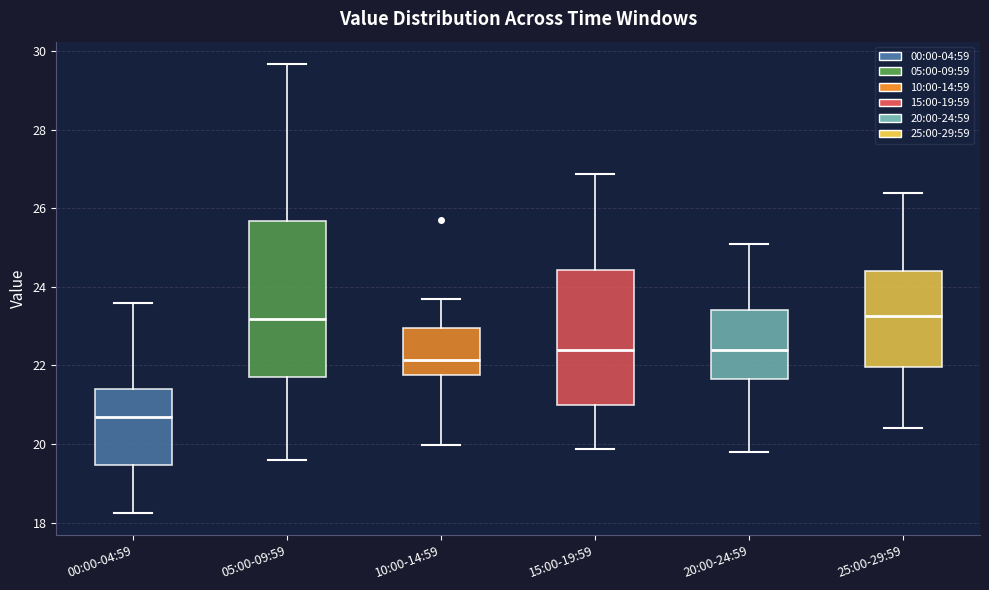

Reading left to right, transcribe this box plot: for each box, give where its median line is, the range the box spans, and where its two whiskers end, as read against the y-axis. The values are not printed on the chart, so give them approximately, as read against the axis.

00:00-04:59: median 20.6, box 19.4 to 21.4, whiskers 18.2 to 23.6
05:00-09:59: median 23.2, box 21.8 to 25.6, whiskers 19.6 to 29.6
10:00-14:59: median 22.2, box 21.8 to 23.0, whiskers 20.0 to 23.8
15:00-19:59: median 22.4, box 21.0 to 24.4, whiskers 19.8 to 26.8
20:00-24:59: median 22.4, box 21.6 to 23.4, whiskers 19.8 to 25.2
25:00-29:59: median 23.2, box 22.0 to 24.4, whiskers 20.4 to 26.4